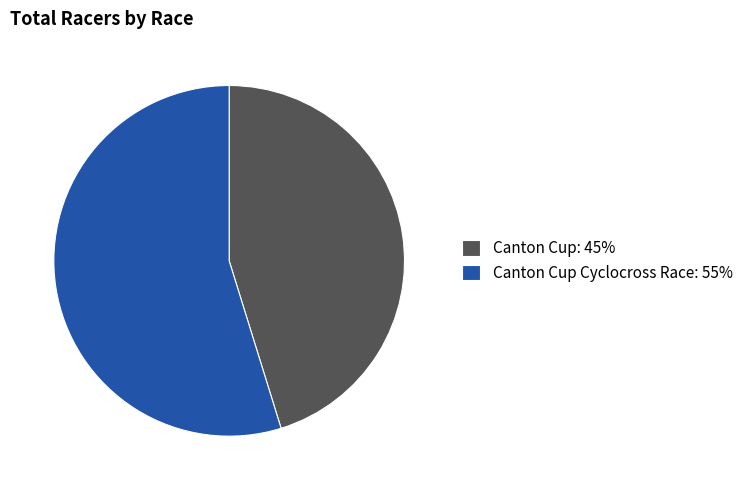

Is there a majority slice in this chart?

Yes